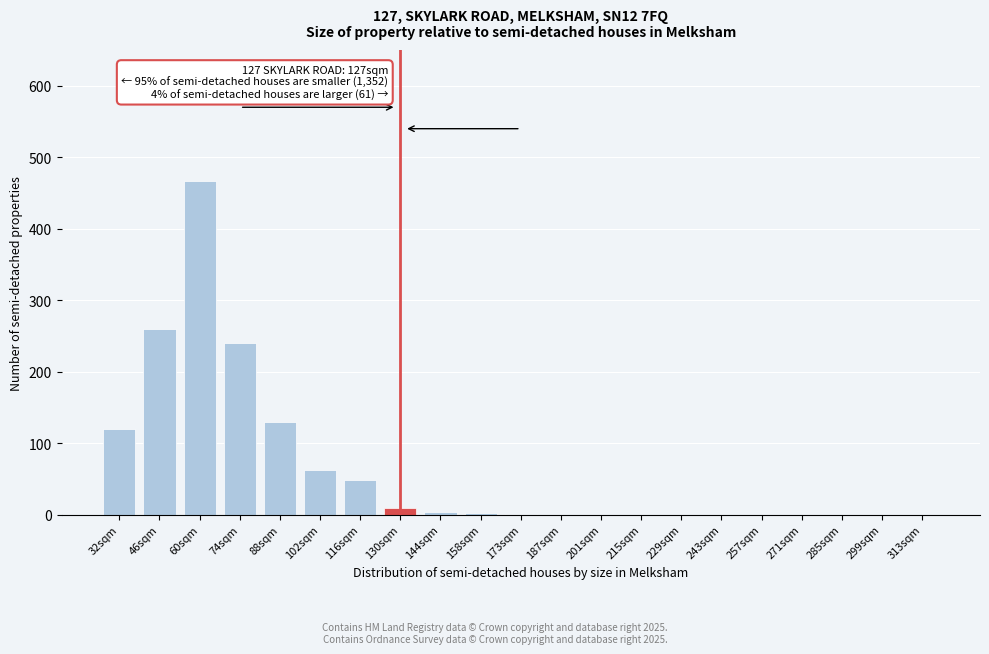

What is the approximate value at 102sqm?

62